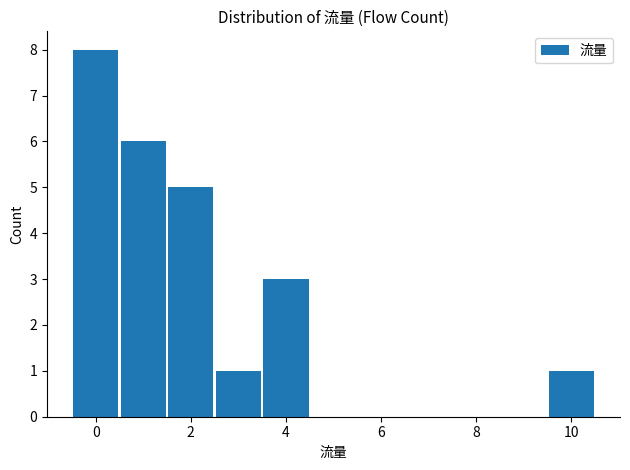

Reading left to right, transcribe this chart: for each bar, give the range it covers on the x-axis and its height. Neither the bar edges nor the heights are printed on the chart, so give them approximately, as read against the axes.

-0.5 to 0.5: 8
0.5 to 1.5: 6
1.5 to 2.5: 5
2.5 to 3.5: 1
3.5 to 4.5: 3
4.5 to 5.5: 0
5.5 to 6.5: 0
6.5 to 7.5: 0
7.5 to 8.5: 0
8.5 to 9.5: 0
9.5 to 10.5: 1